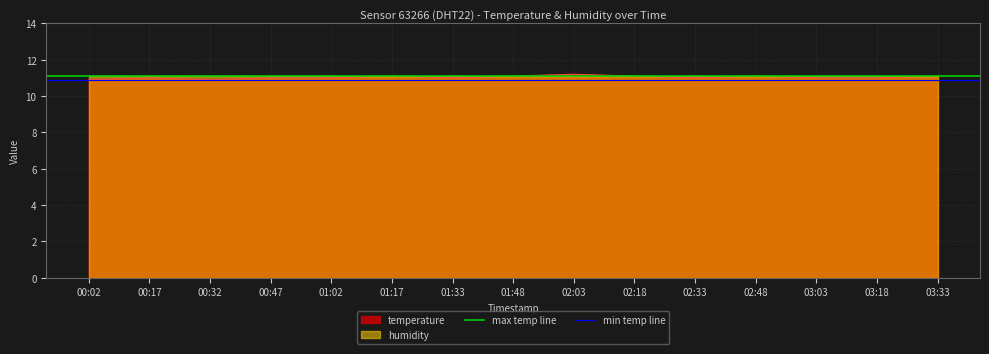

True or false: temperature has a value of 6.2 at 01:17.

False